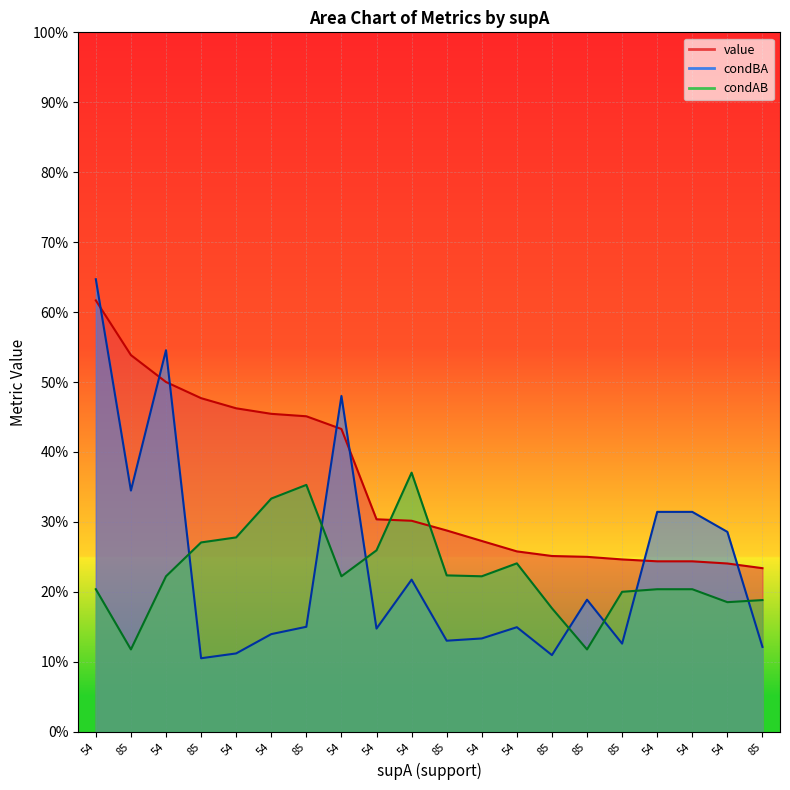

Which category has the lowest value across all series?

85